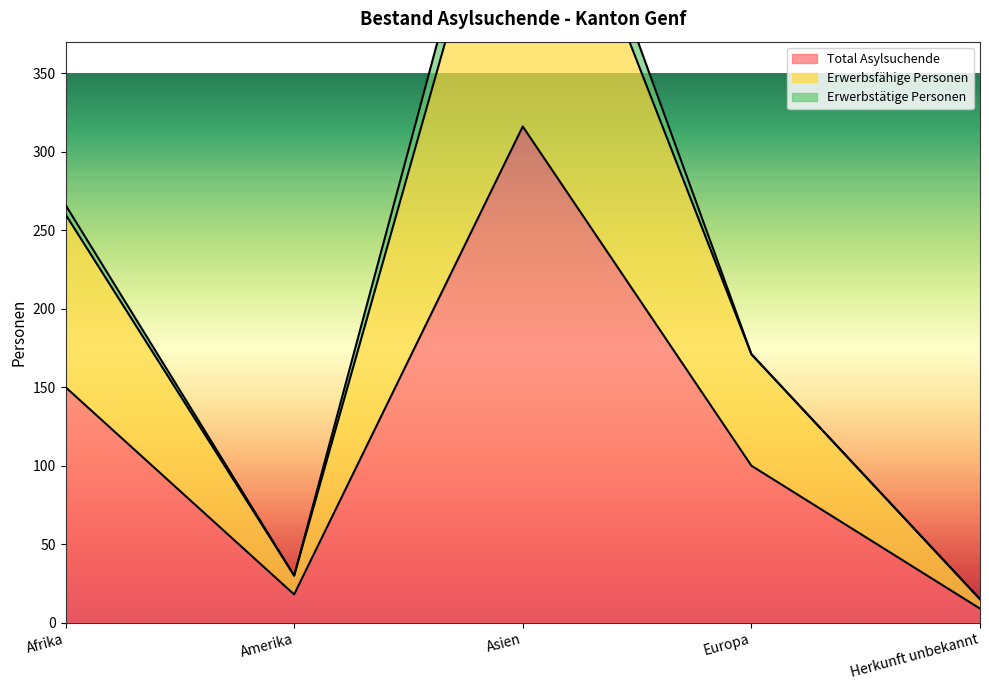

What is the spread (max minus min) of values at Herkunft unbekannt?

6